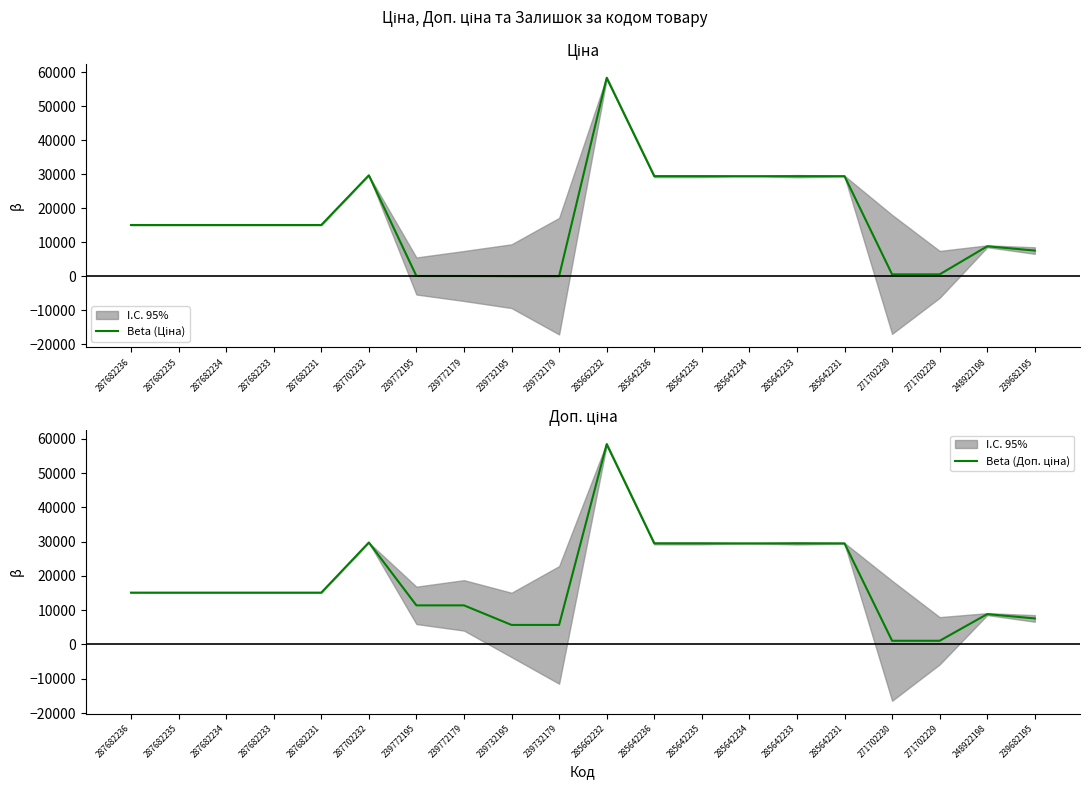

How many data points in Beta (Ціна) are less than 15120?

8